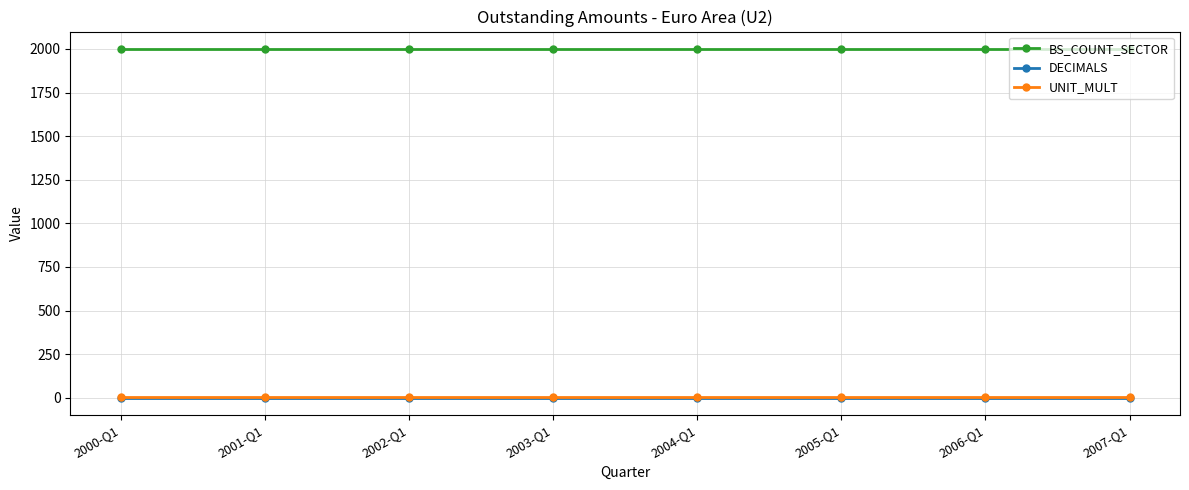

What is the label of the 3rd point from the left?

2002-Q1